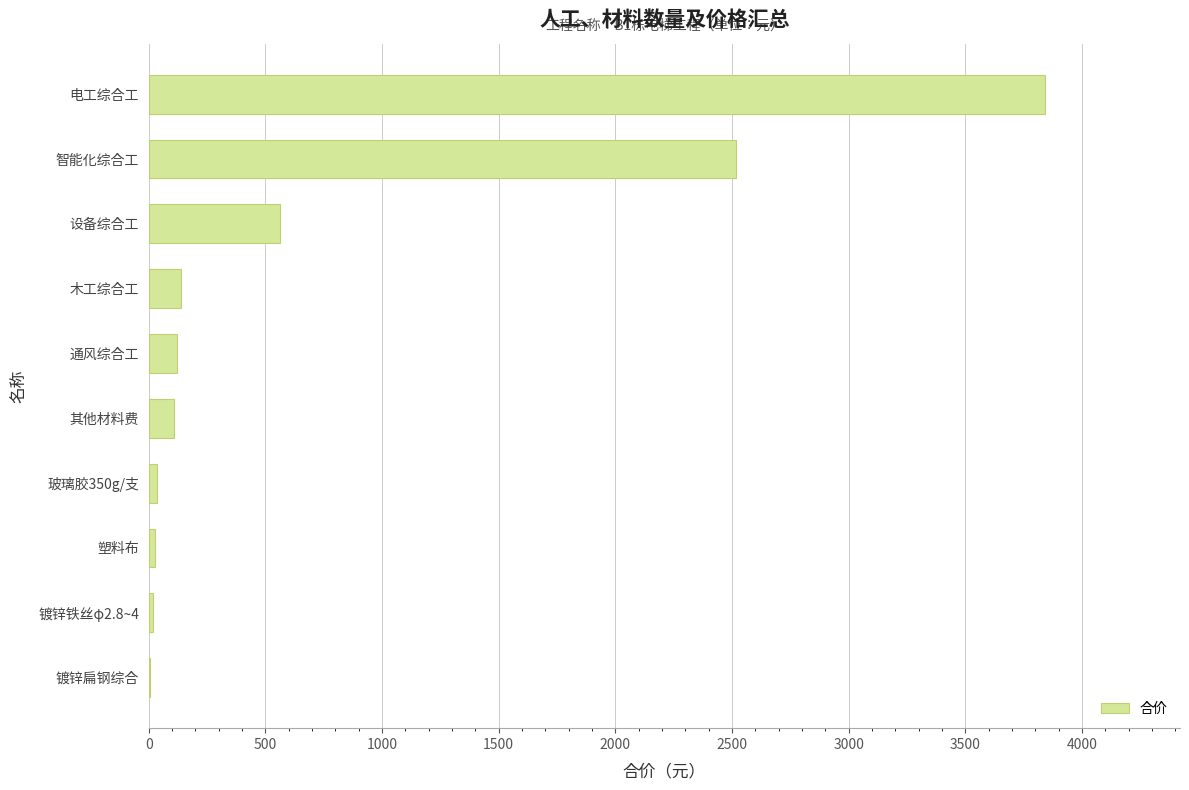

True or false: the data shows 3842.9 at 电工综合工.

True